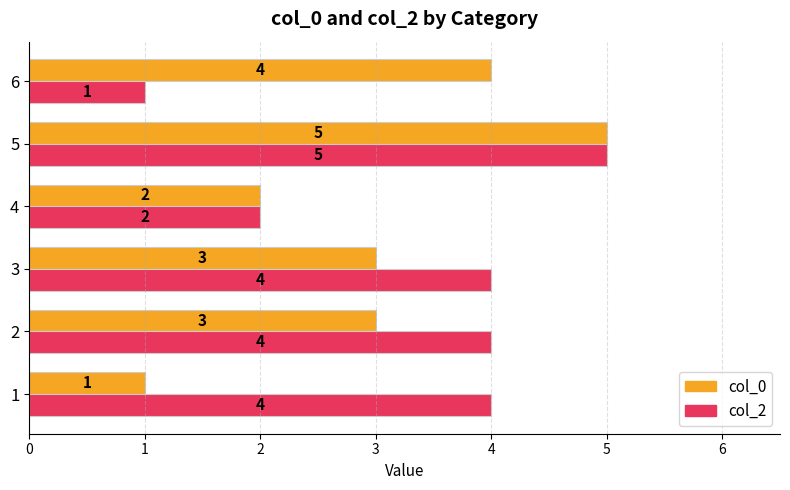

What is the approximate value of col_2 at 2?

4